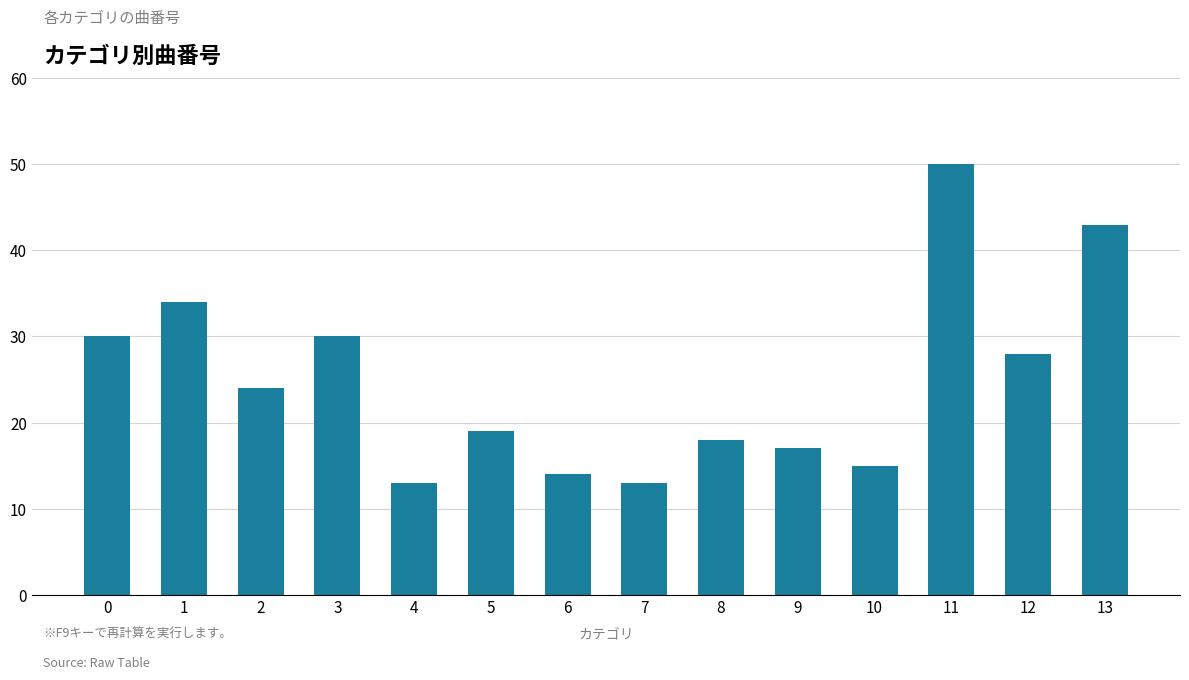

Which has a higher value, 11 or 8?

11